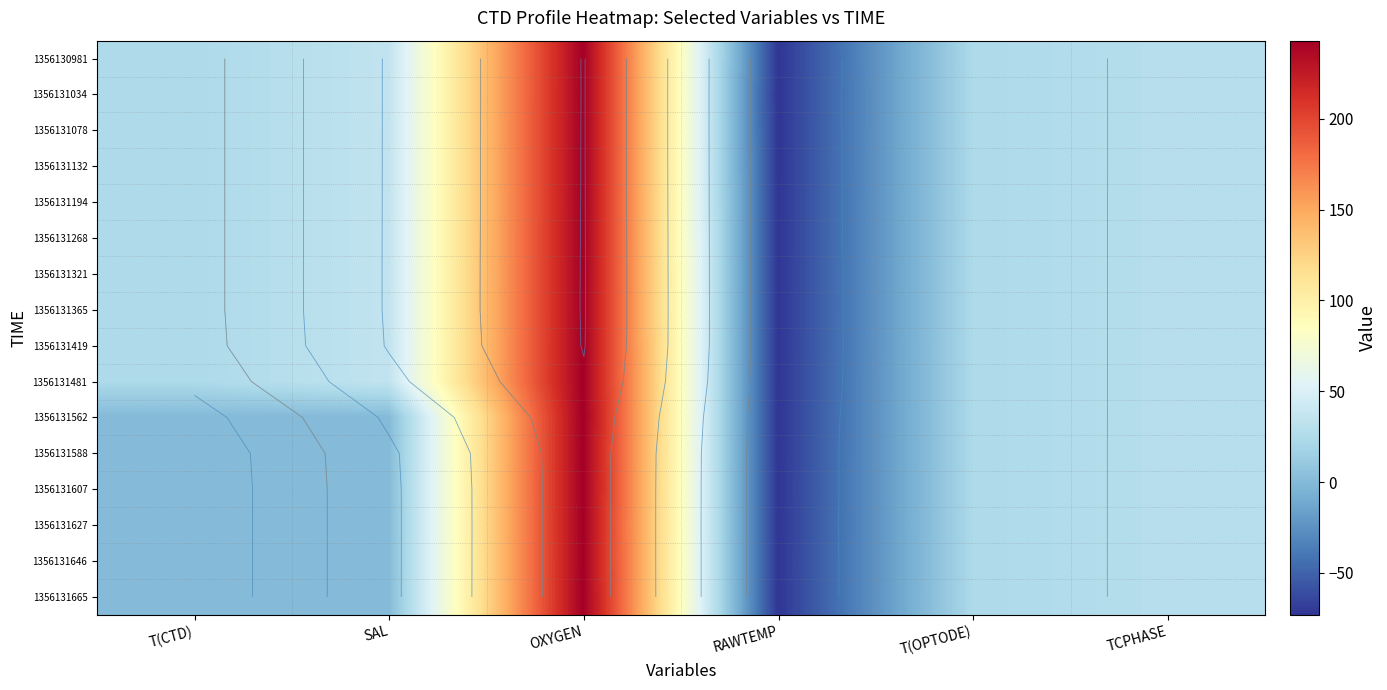

Which has a higher value, RAWTEMP or T(CTD)?

T(CTD)